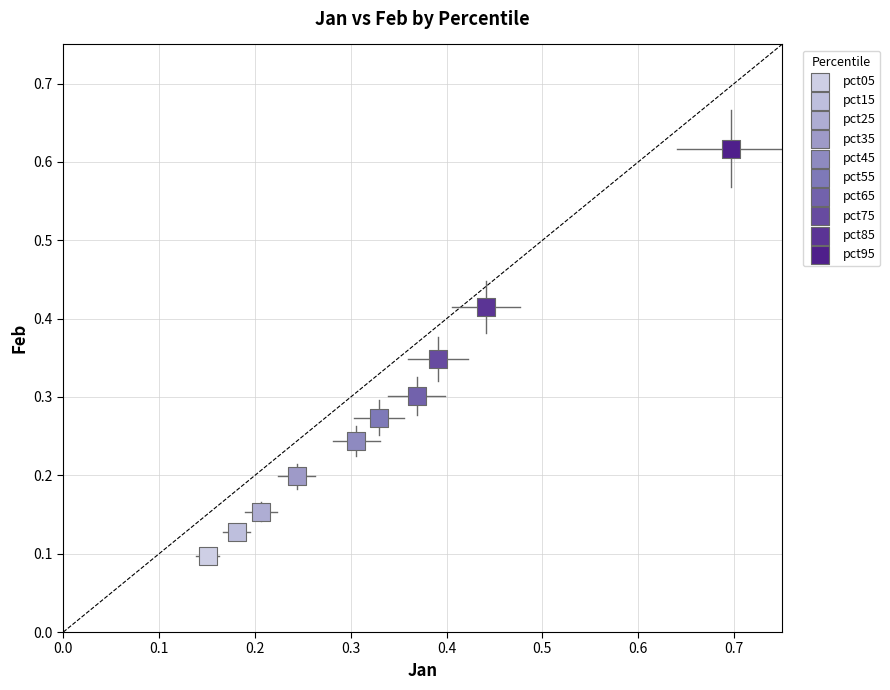

What are all the series names shown in the legend?

pct05, pct15, pct25, pct35, pct45, pct55, pct65, pct75, pct85, pct95